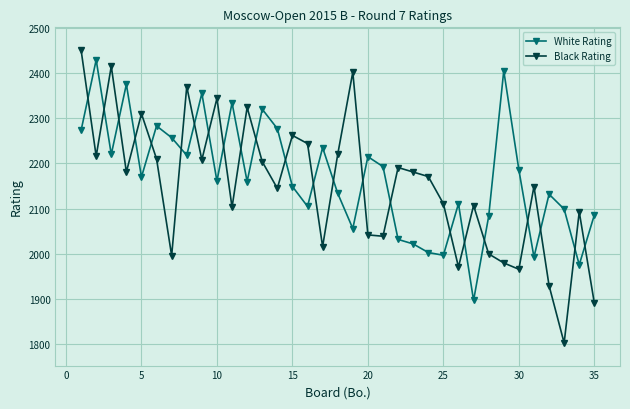

After their last crossing, which series has the higher values: White Rating or Black Rating?

White Rating